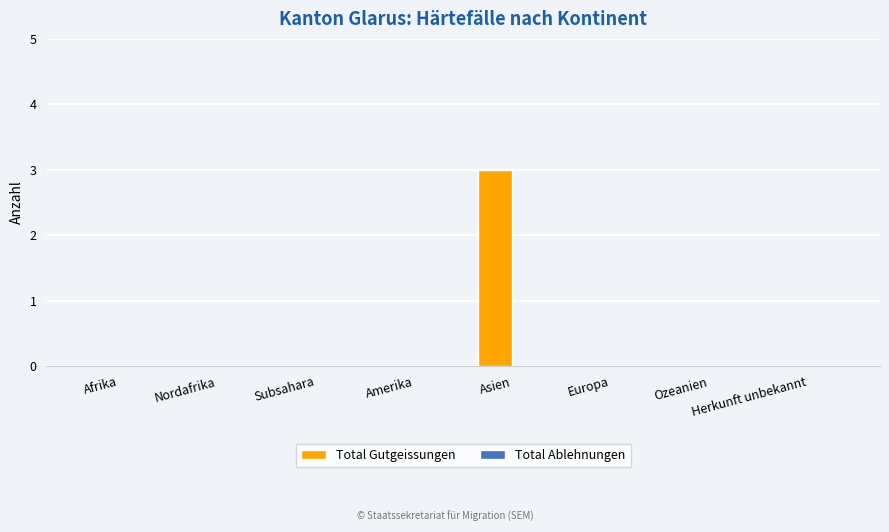

The value at Asien is 1. True or false?

False